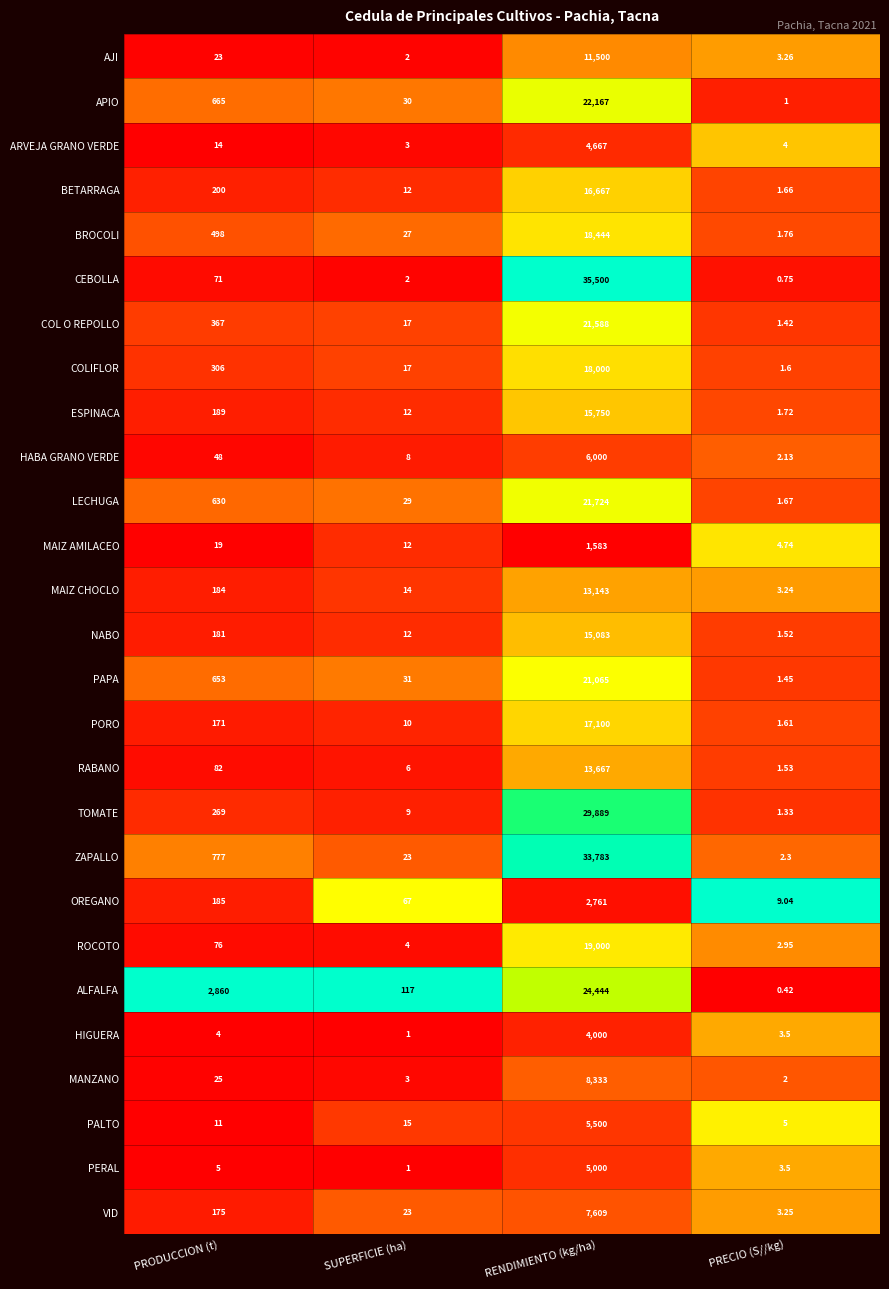

Which category has the lowest value across all series?

PRECIO (S//kg)